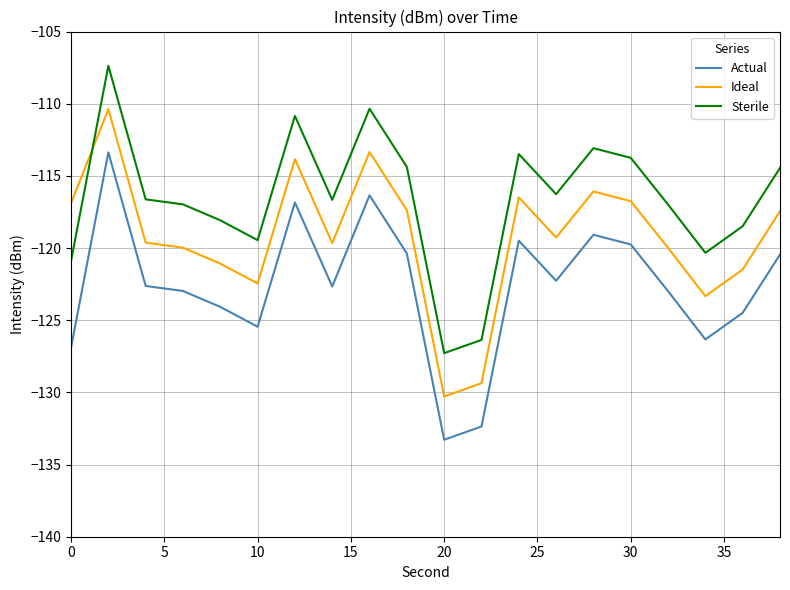

Rank the series by their maximum value, from lowest to highest.

Actual, Ideal, Sterile